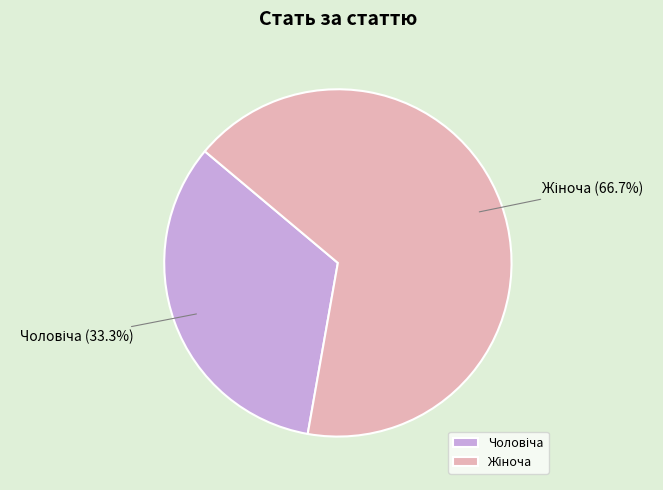

How many slices are in this pie chart?

2